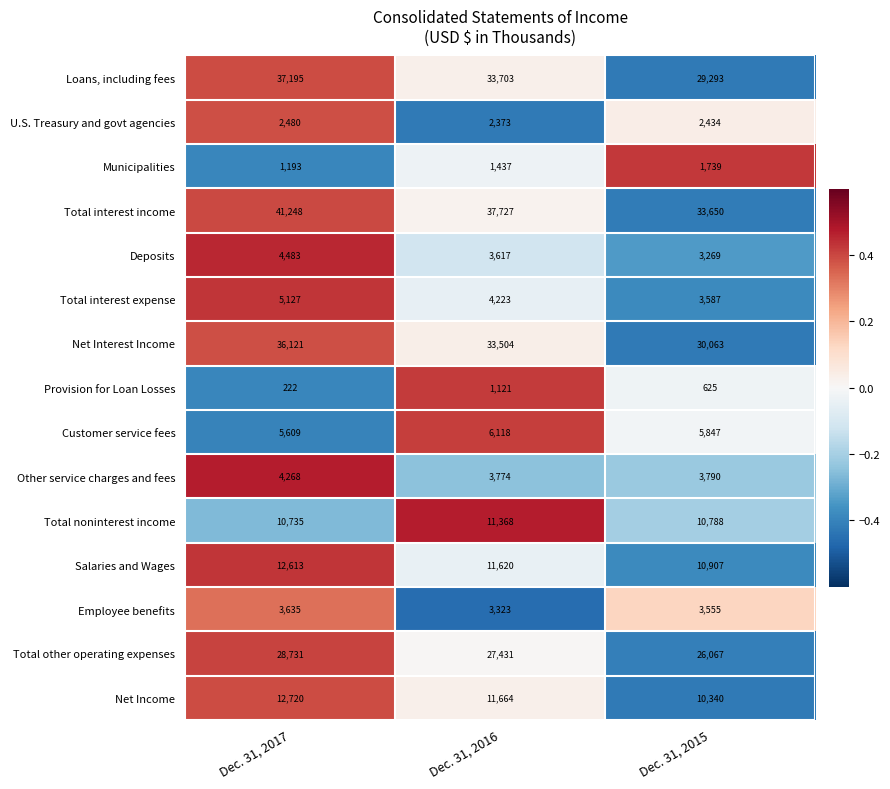

Rank the series by their maximum value, from lowest to highest.

Provision for Loan Losses, Municipalities, U.S. Treasury and govt agencies, Employee benefits, Other service charges and fees, Deposits, Total interest expense, Customer service fees, Total noninterest income, Salaries and Wages, Net Income, Total other operating expenses, Net Interest Income, Loans, including fees, Total interest income